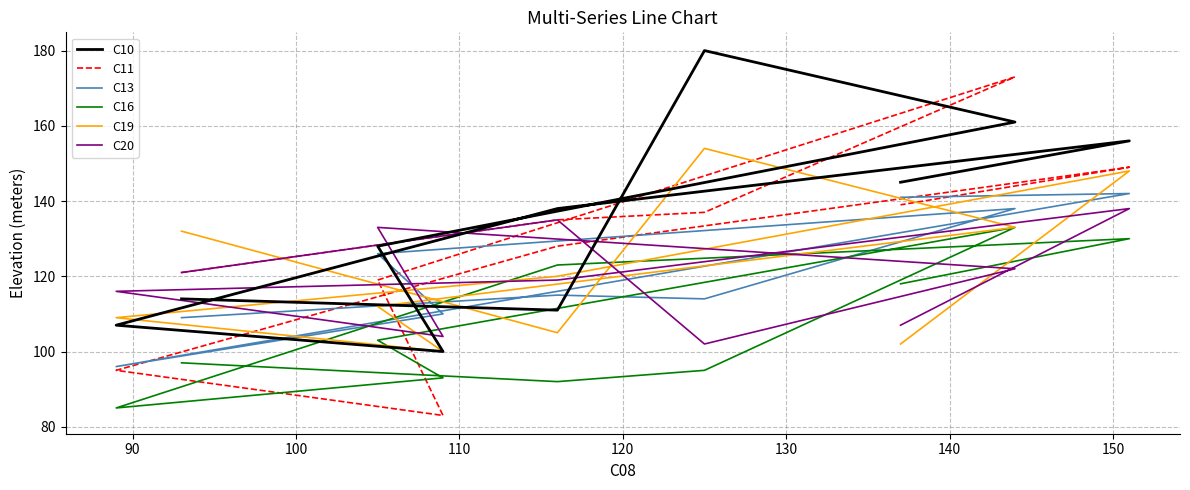

At which label does C16 first exceed 103?

110